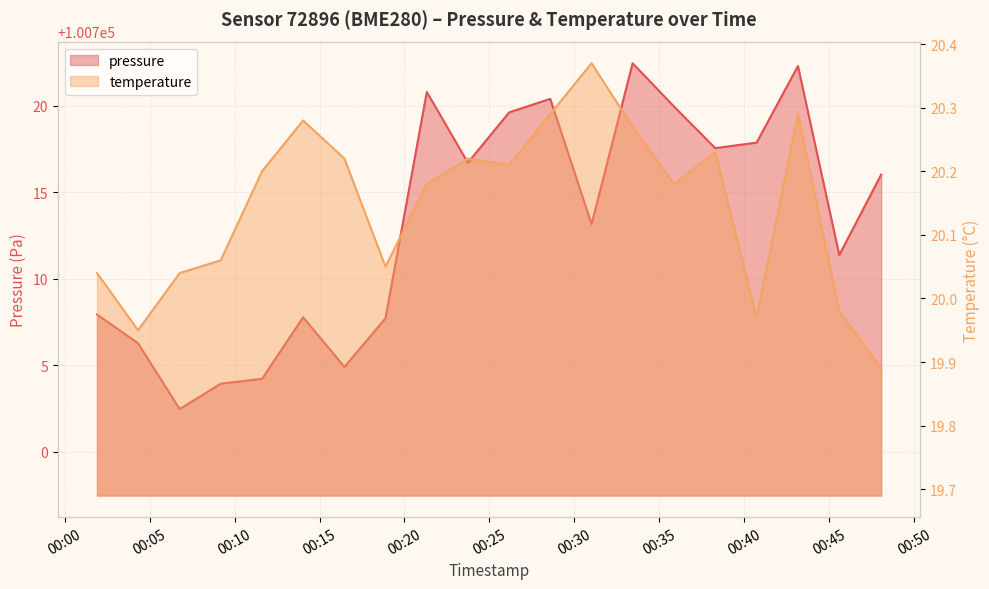

Which series has the largest total across all categories?

pressure